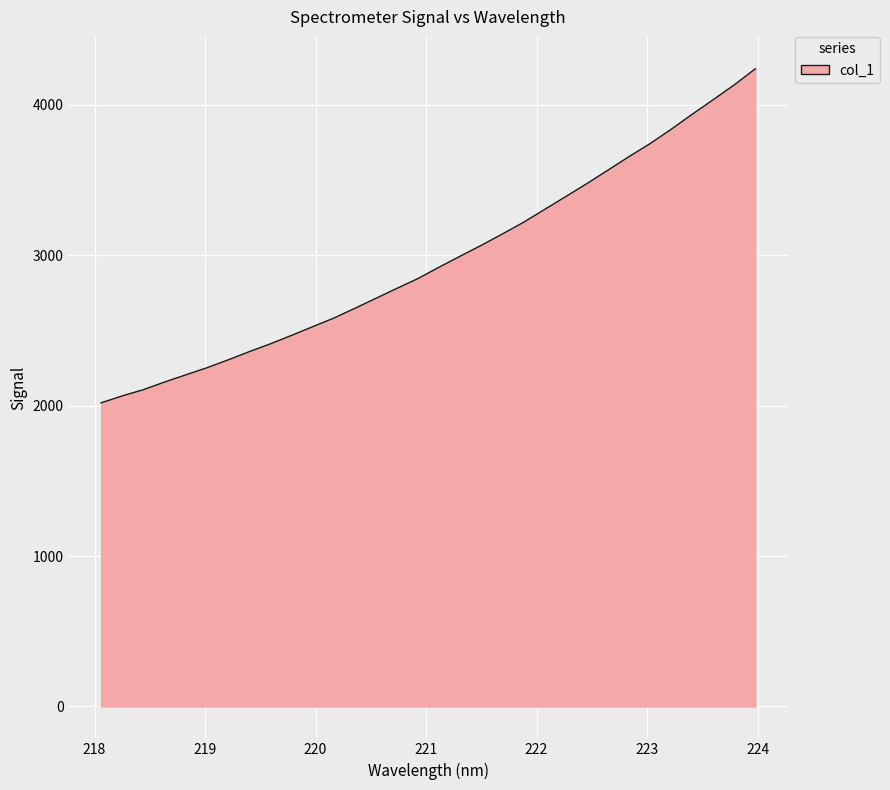

What is the maximum value shown in the chart?

4238.9